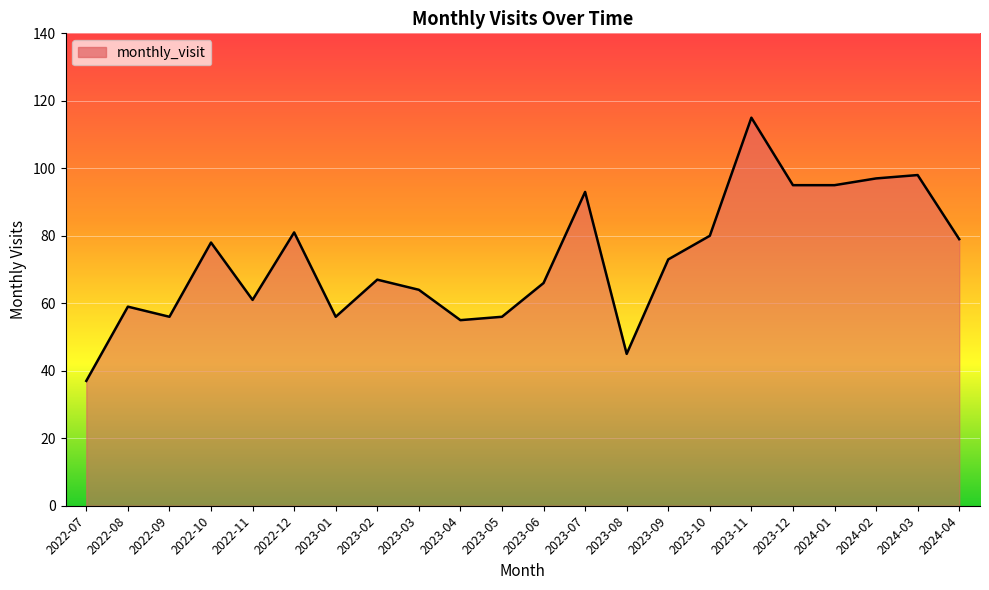

How many series are shown in this chart?

1